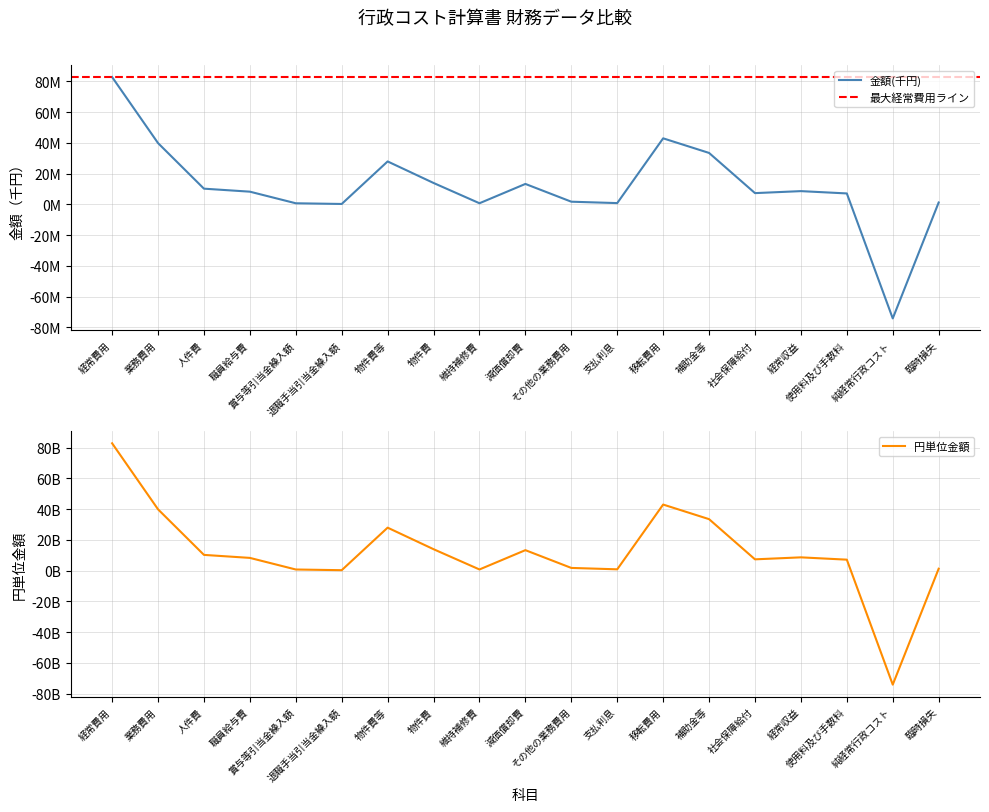

How many lines are shown in the chart?

2